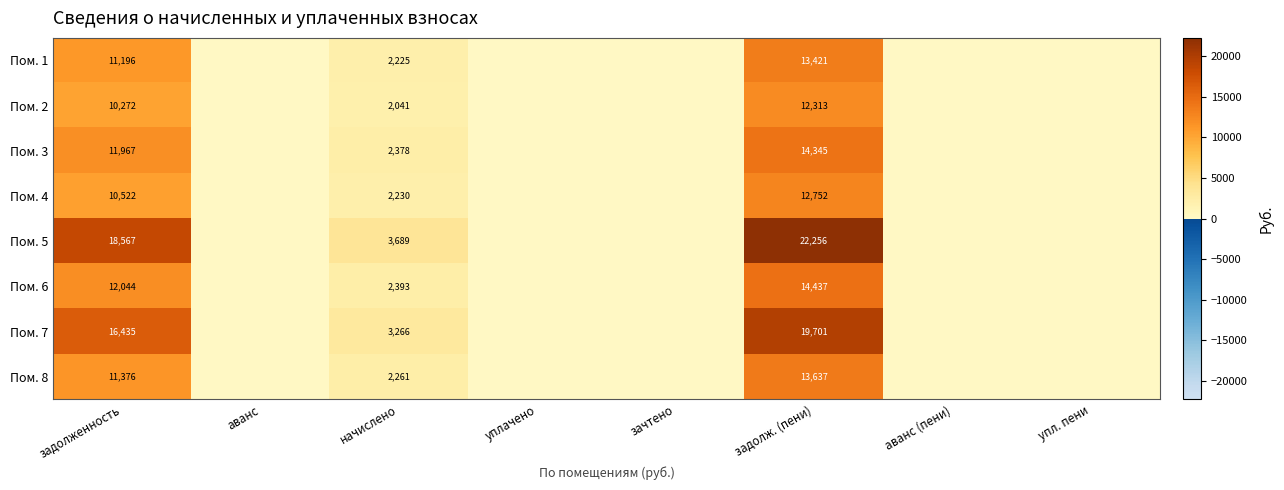

The Пом. 2 series shows 10272 at задолженность. True or false?

True